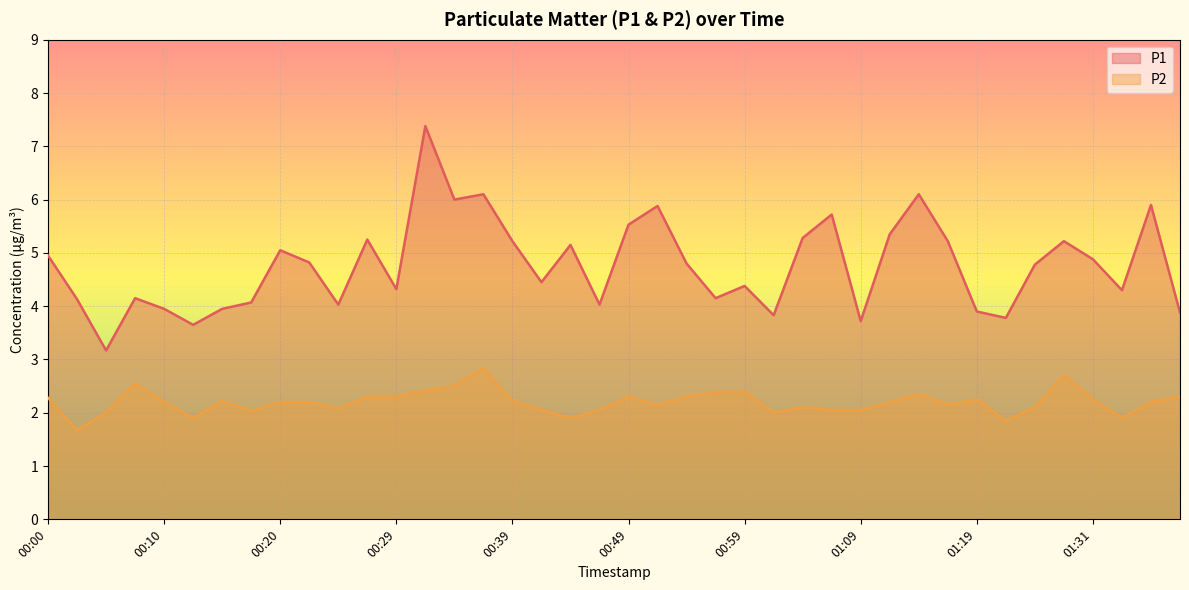

What is the value of the P1 point at the 16th from the left?

6.1